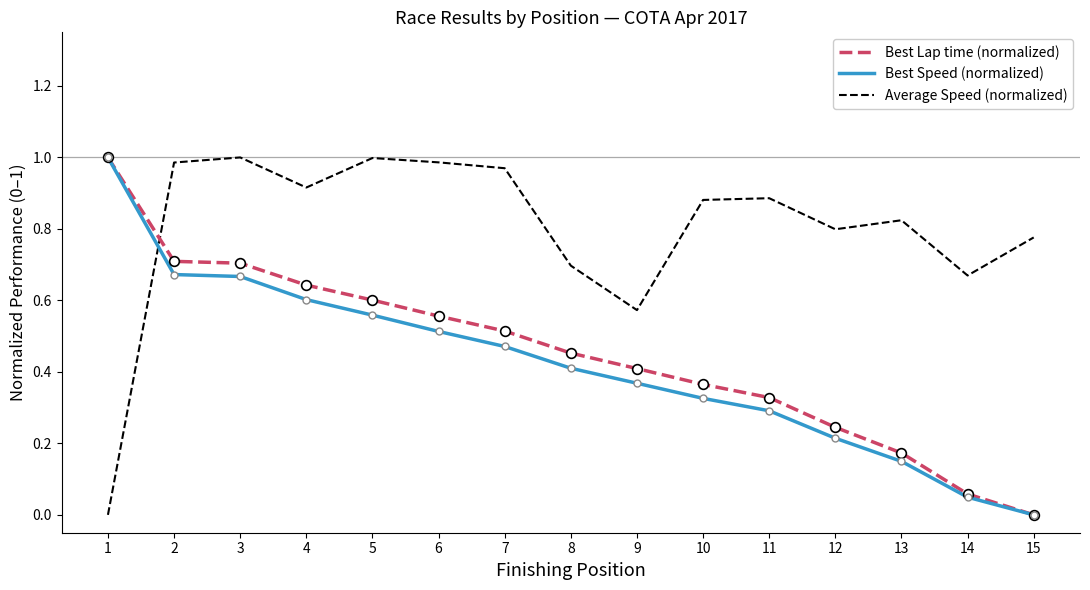

True or false: Average Speed (normalized) and Best Speed (normalized) cross at least once.

True